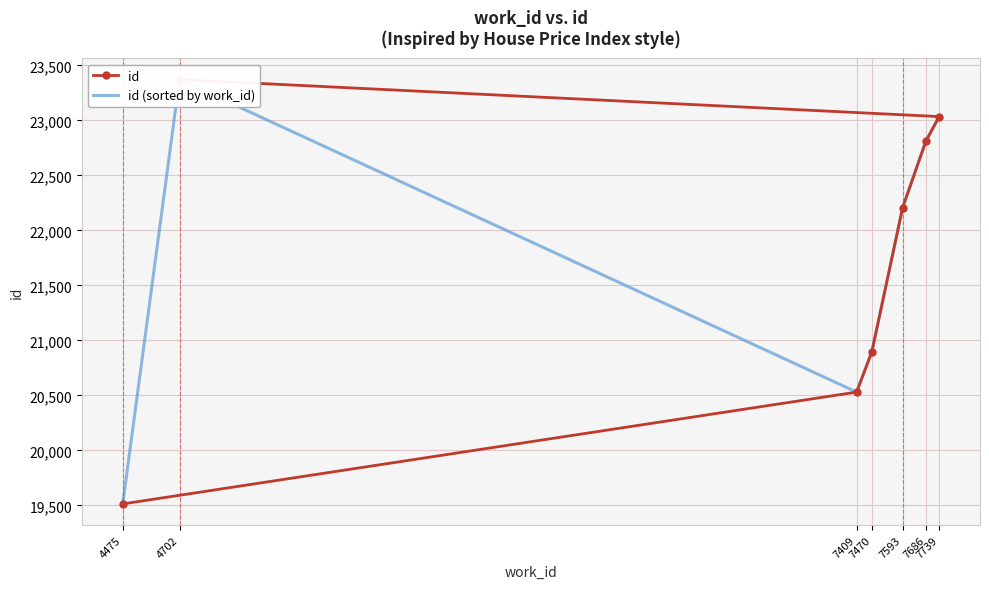

The value of id at 7470 is 8535. True or false?

False